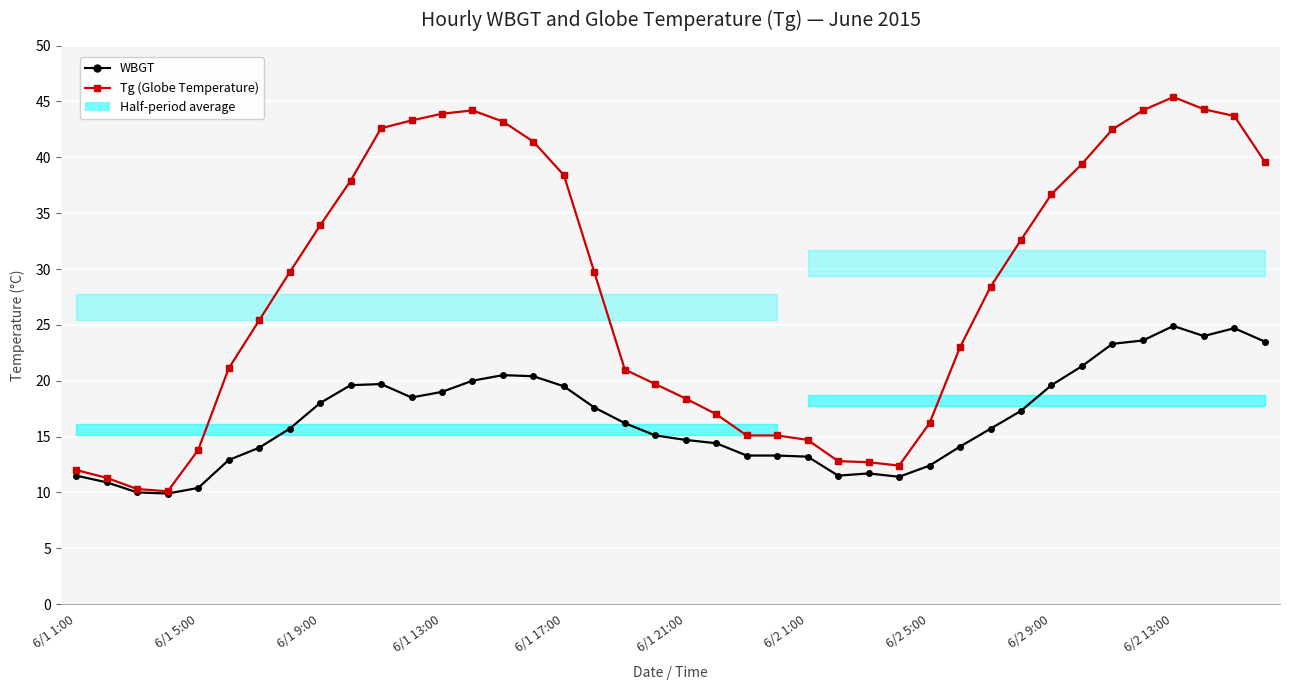

How many data points does each series have?

40